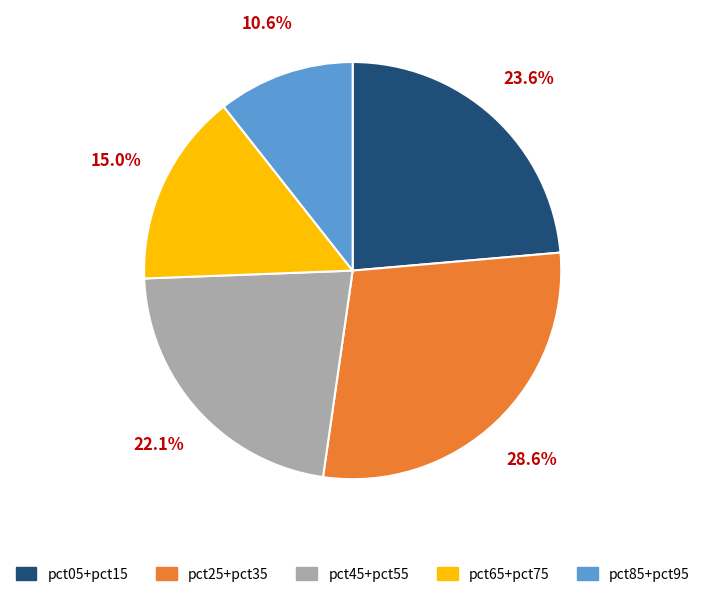

Does any single category account for the majority?

No